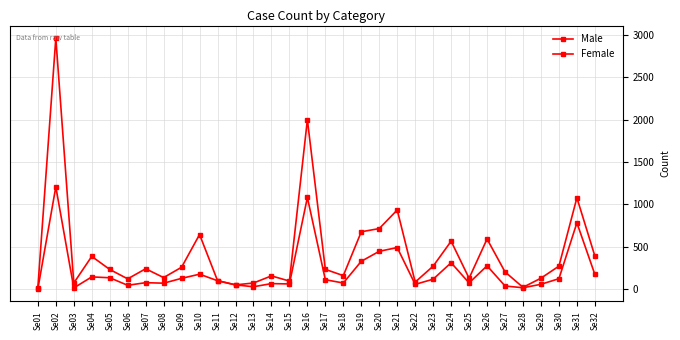

What is the sum of all Female values?

6846